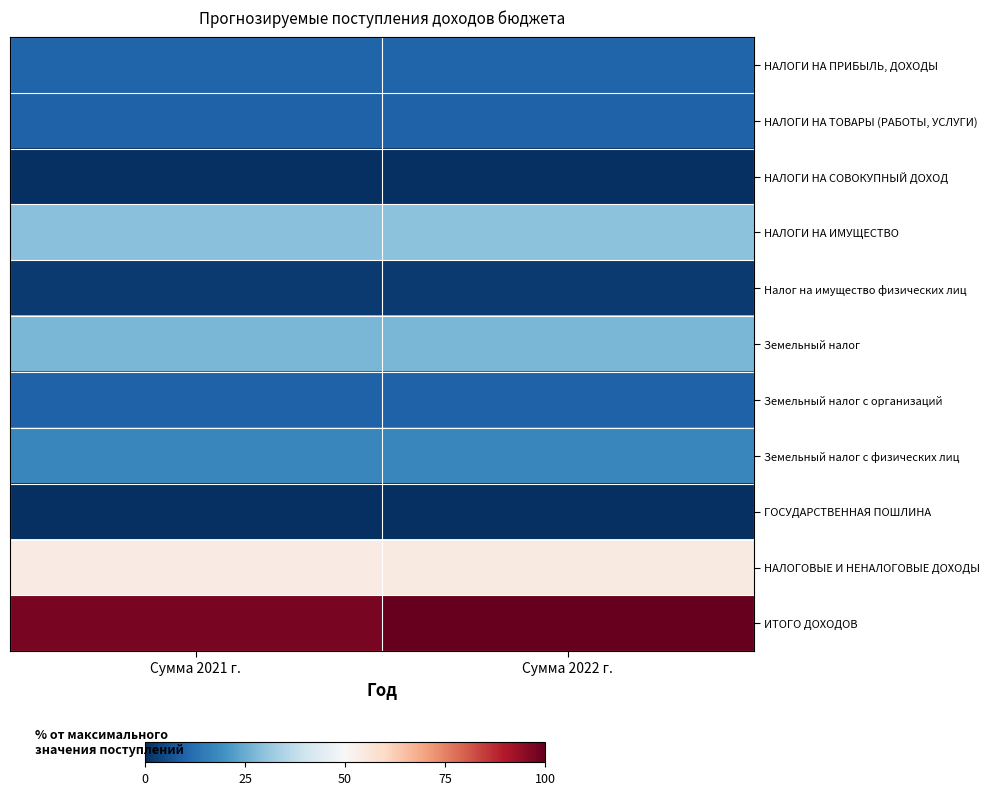

Reading left to right, extract all data points from this chart.

НАЛОГИ НА ПРИБЫЛЬ, ДОХОДЫ: Сумма 2021 г.=9.8	Сумма 2022 г.=10.1
НАЛОГИ НА ТОВАРЫ (РАБОТЫ, УСЛУГИ): Сумма 2021 г.=9.5	Сумма 2022 г.=9.5
НАЛОГИ НА СОВОКУПНЫЙ ДОХОД: Сумма 2021 г.=0.0	Сумма 2022 г.=0.0
НАЛОГИ НА ИМУЩЕСТВО: Сумма 2021 г.=29.2	Сумма 2022 г.=29.4
Налог на имущество физических лиц: Сумма 2021 г.=2.2	Сумма 2022 г.=2.2
Земельный налог: Сумма 2021 г.=27.0	Сумма 2022 г.=27.2
Земельный налог с организаций: Сумма 2021 г.=9.6	Сумма 2022 г.=9.6
Земельный налог с физических лиц: Сумма 2021 г.=17.3	Сумма 2022 г.=17.6
ГОСУДАРСТВЕННАЯ ПОШЛИНА: Сумма 2021 г.=0.0	Сумма 2022 г.=0.0
НАЛОГОВЫЕ И НЕНАЛОГОВЫЕ ДОХОДЫ: Сумма 2021 г.=54.0	Сумма 2022 г.=54.5
ИТОГО ДОХОДОВ: Сумма 2021 г.=97.4	Сумма 2022 г.=100.0